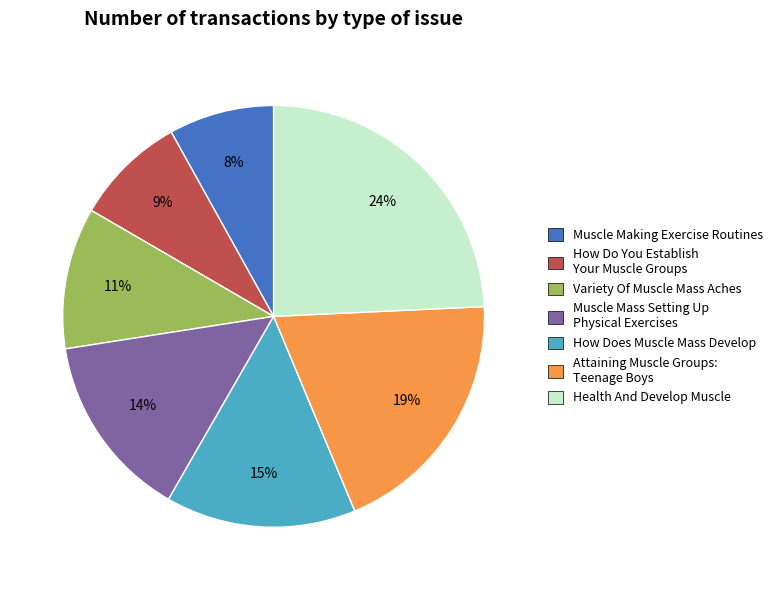

To the nearest percent, what is the difference between the largest and smallest slice percentages?

16%